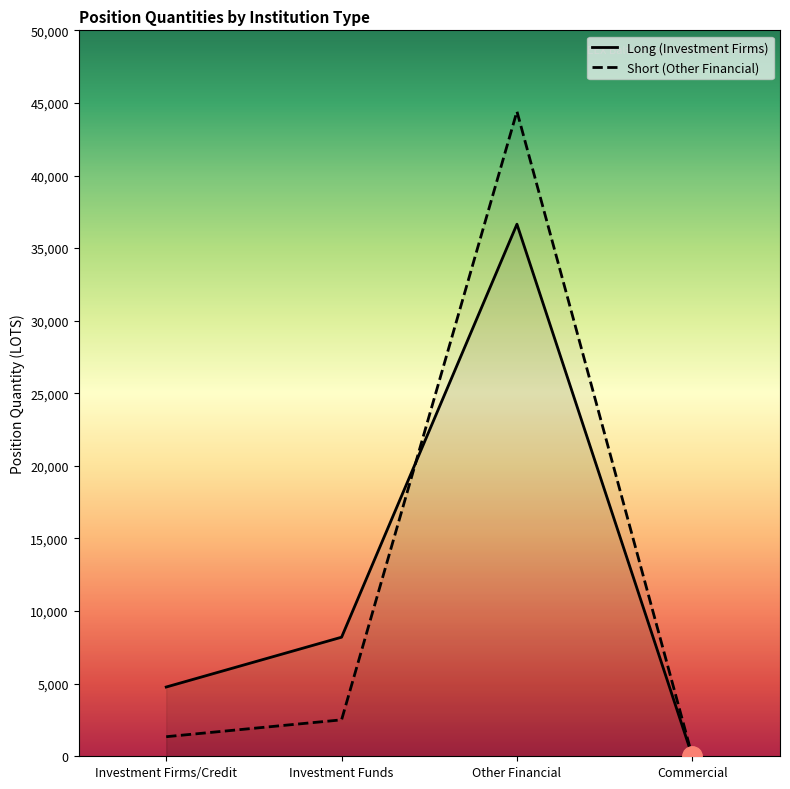

Reading left to right, what are all the values shown in this chart?

Long (Investment Firms): Investment Firms/Credit=4770.2	Investment Funds=8202.3	Other Financial=36648.6	Commercial=0.0
Short (Other Financial): Investment Firms/Credit=1348.2	Investment Funds=2510.0	Other Financial=44415.5	Commercial=0.0